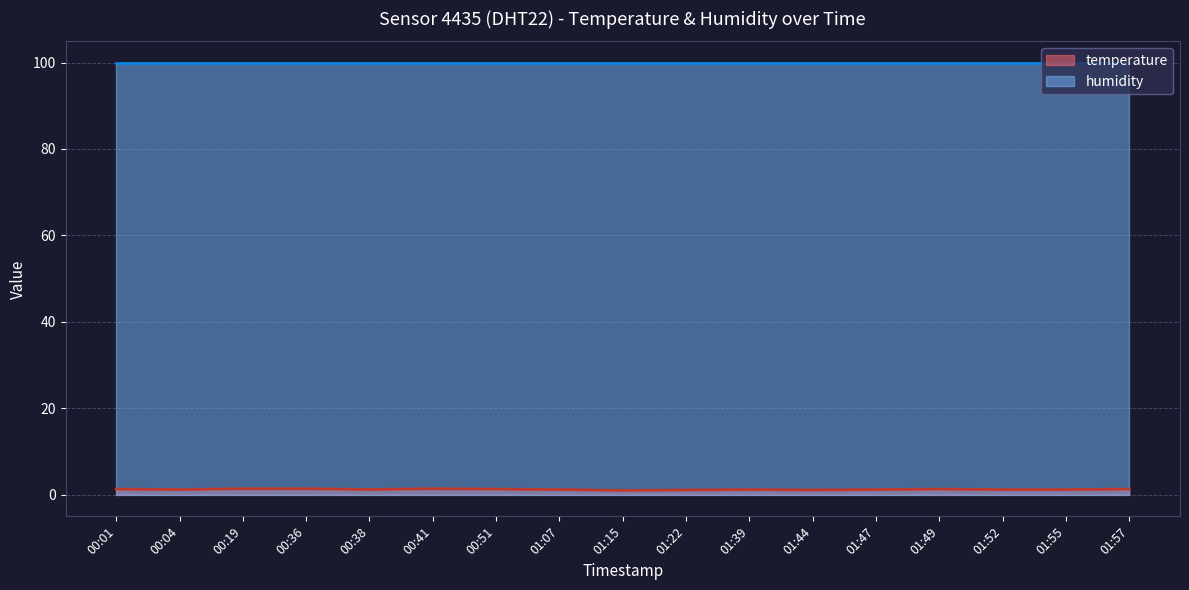

What is the sum of all values?

21.0